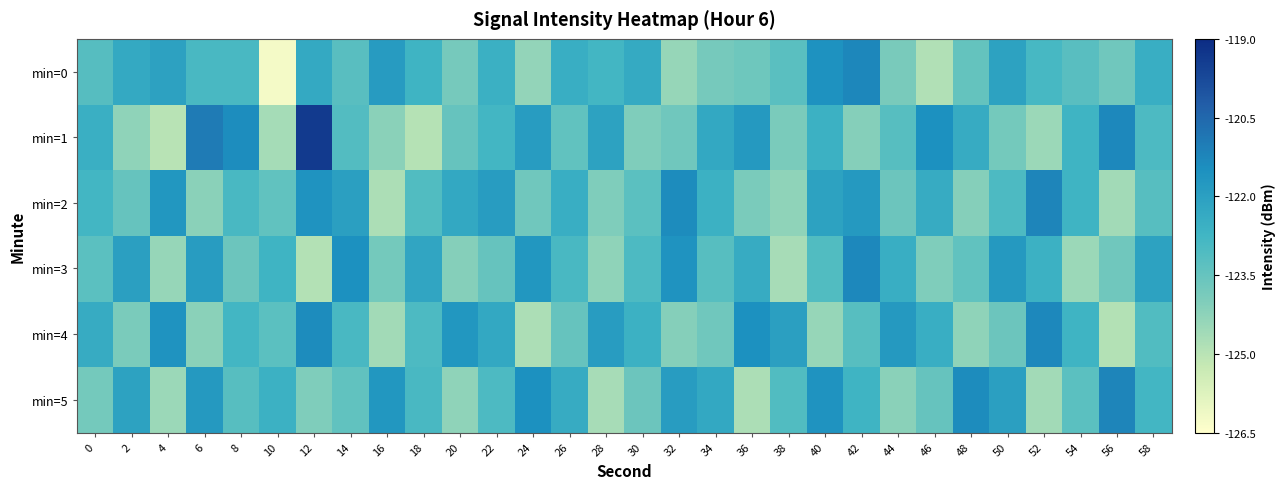

What is the total value across all series at 26?

-737.2